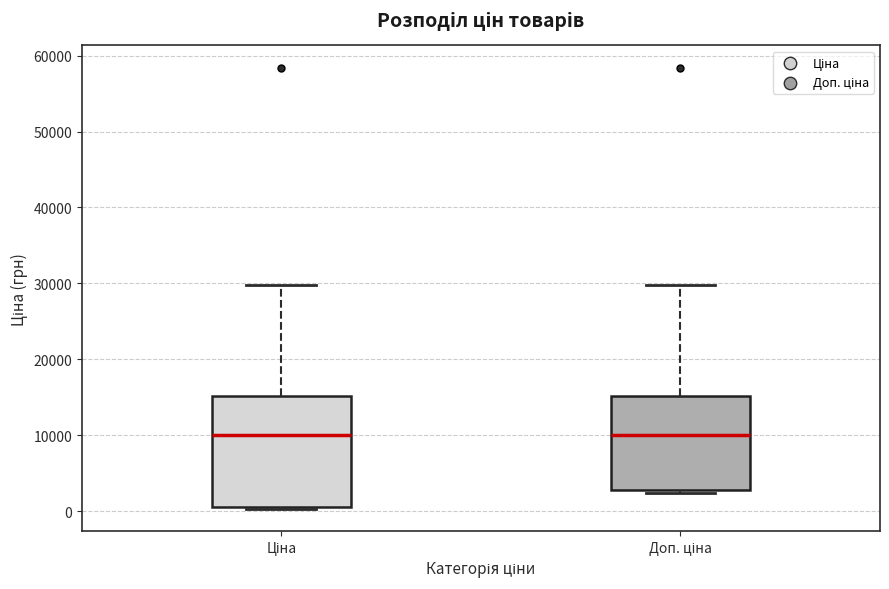

Reading left to right, read every box against the y-axis: the position of its median line, the range the box covers, and the ends of its whiskers. The values are not printed on the chart, so give them approximately, as read against the axis.

Ціна: median 10000, box 1000 to 15000, whiskers 0 to 30000
Доп. ціна: median 10000, box 3000 to 15000, whiskers 2000 to 30000